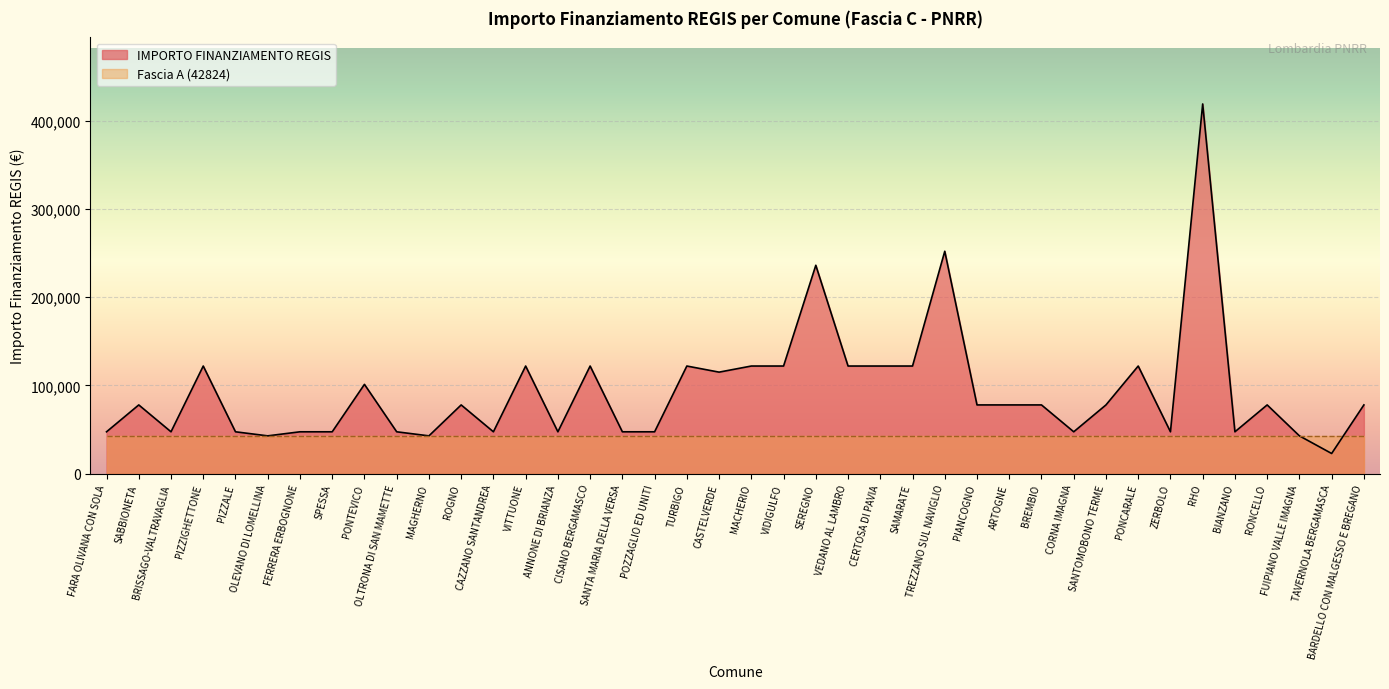

True or false: the data shows 77897 at ROGNO.

True